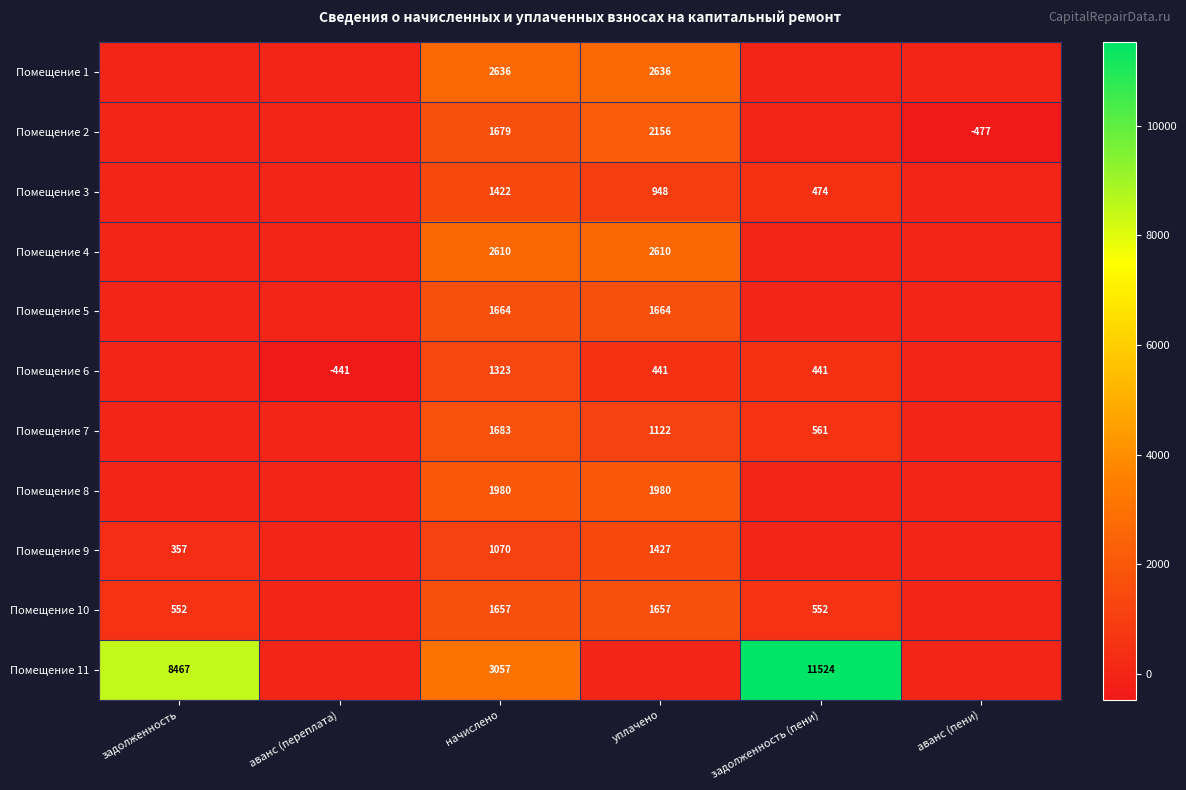

How many categories are shown in the chart?

6